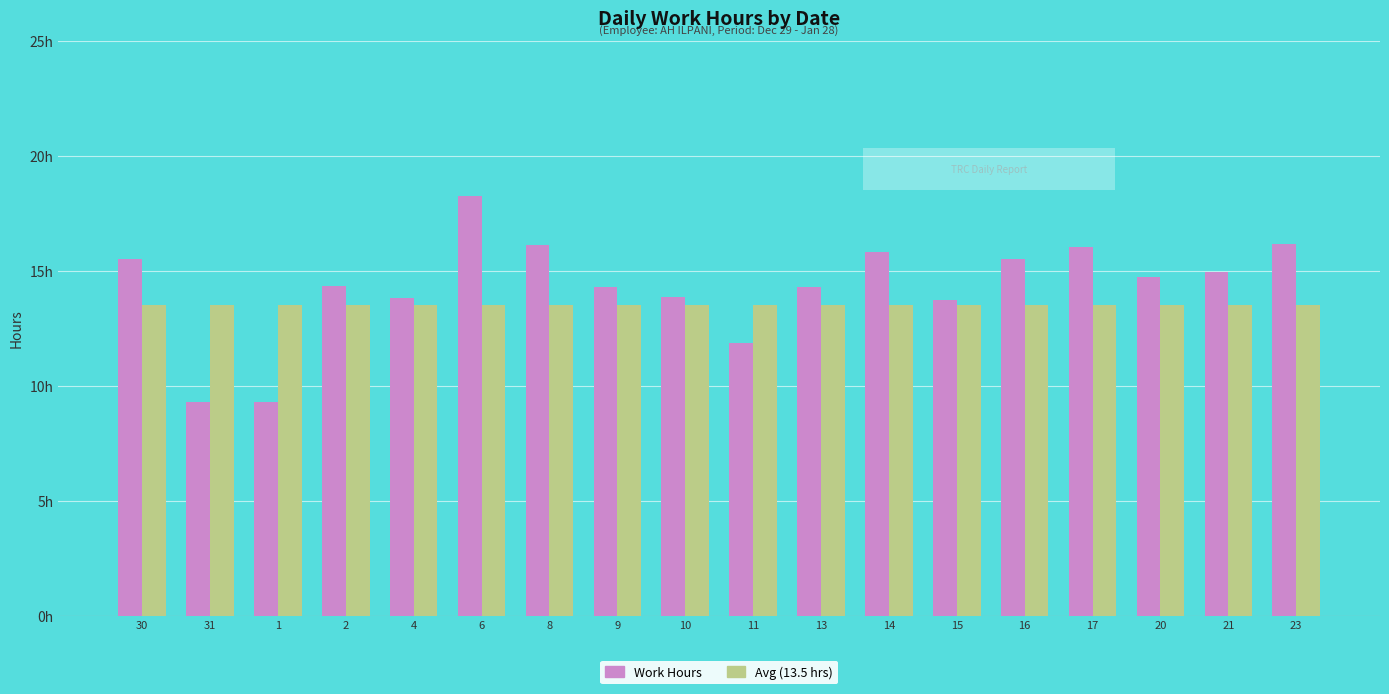

Between 4 and 9, which series saw the biggest shift?

Work Hours